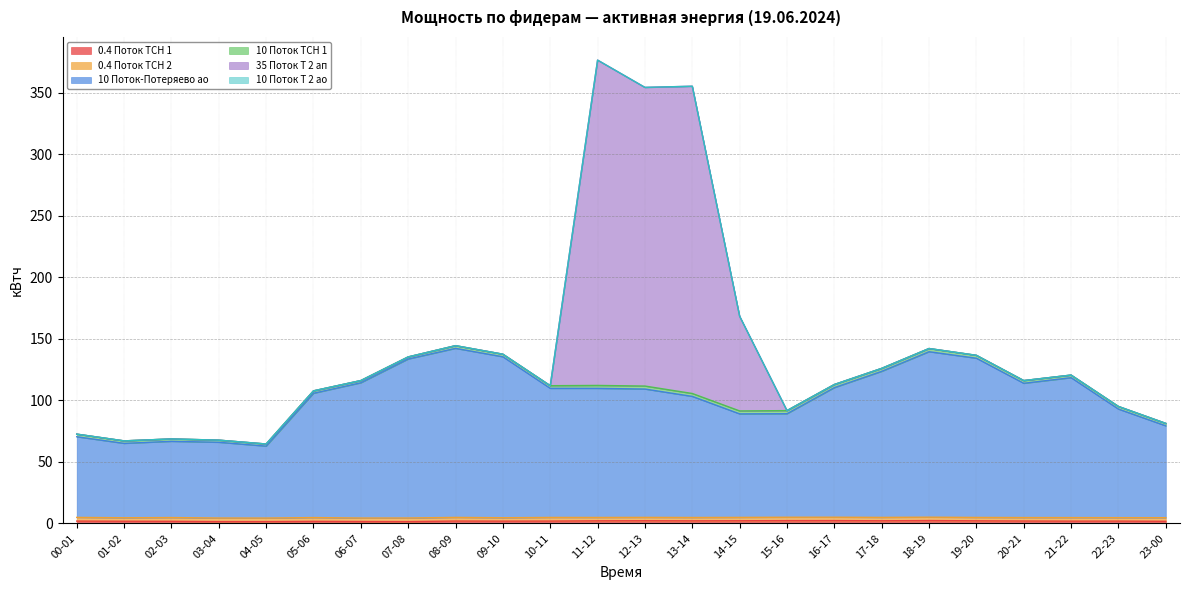

Does the chart display data point markers on the line(s)?

No